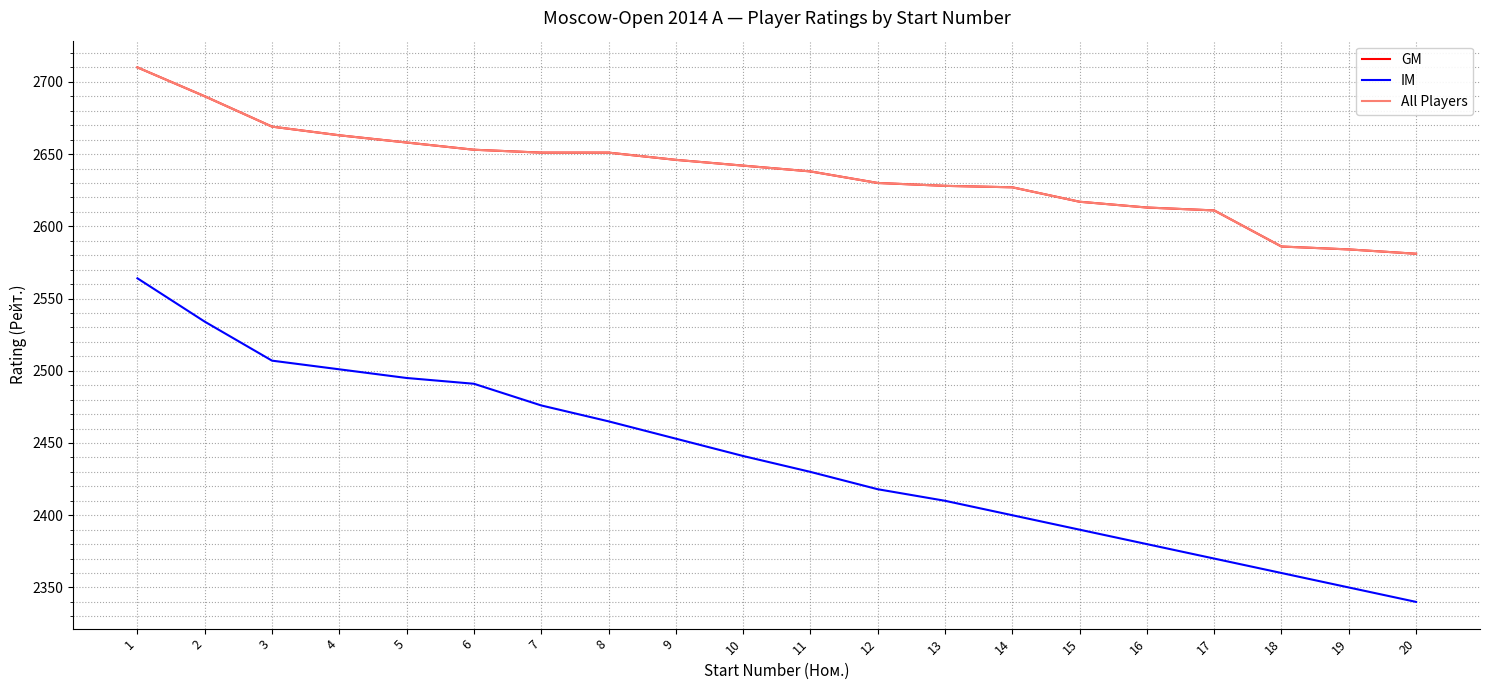

True or false: IM and GM intersect in this chart.

False